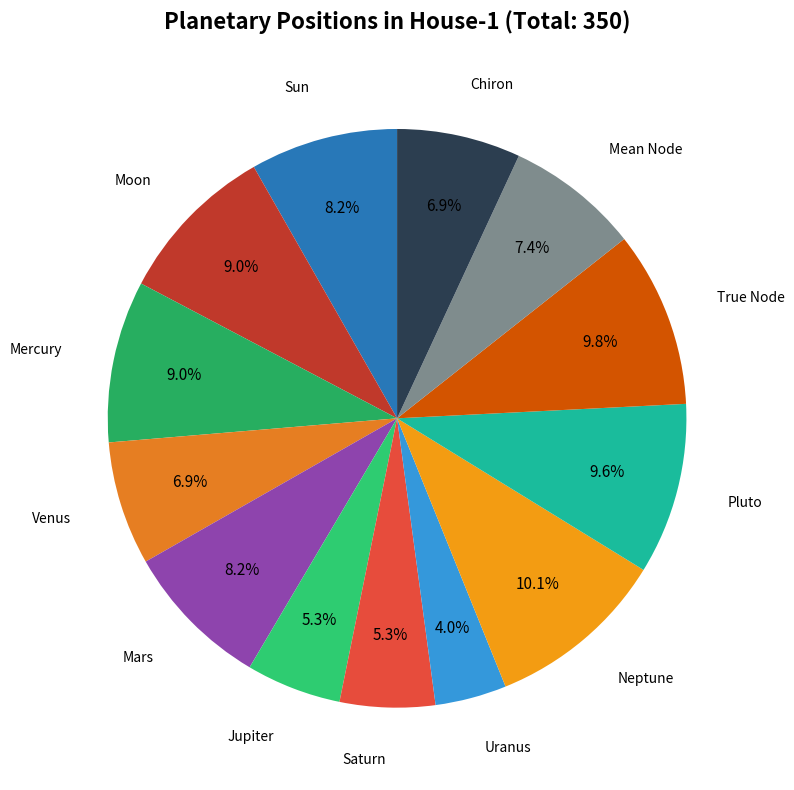

What is the smallest slice in the pie chart?

Uranus